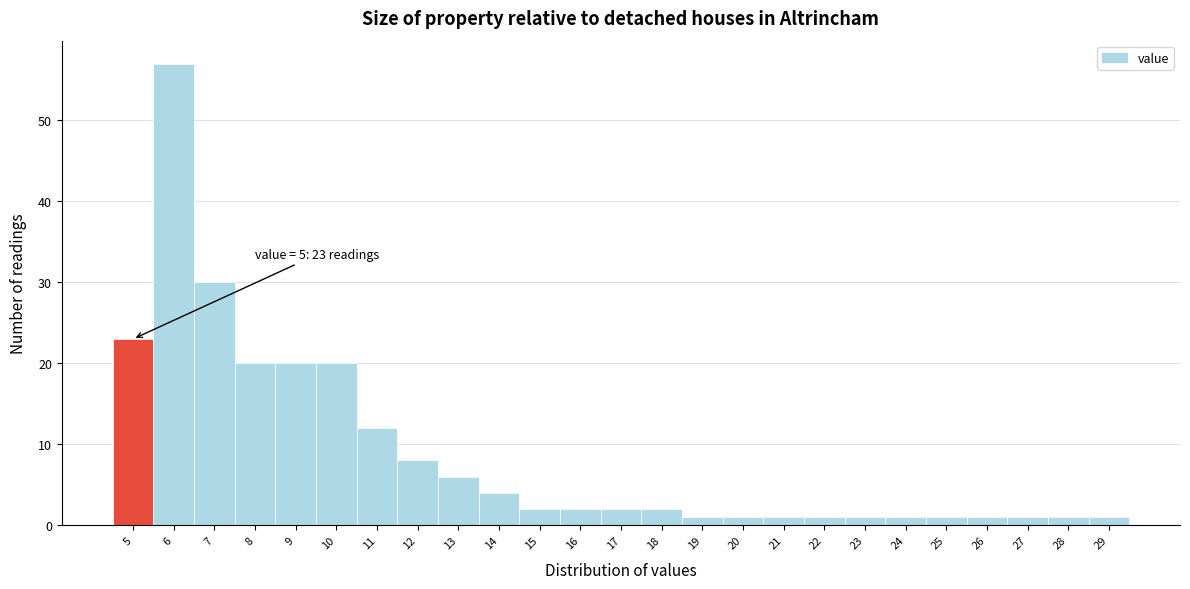

Which range on the x-axis has the tallest bar?

5.5 to 6.5